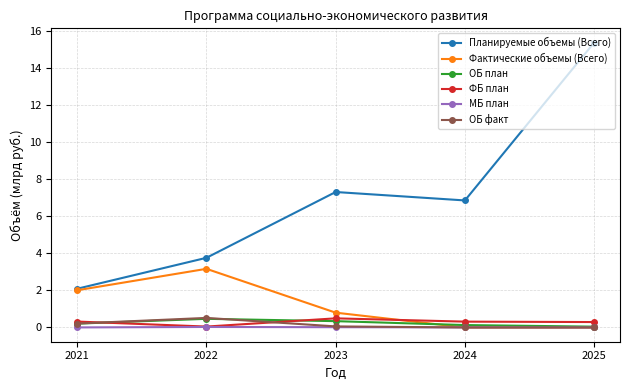

True or false: Фактические объемы (Всего) has more than 1 points higher than both neighbors.

False